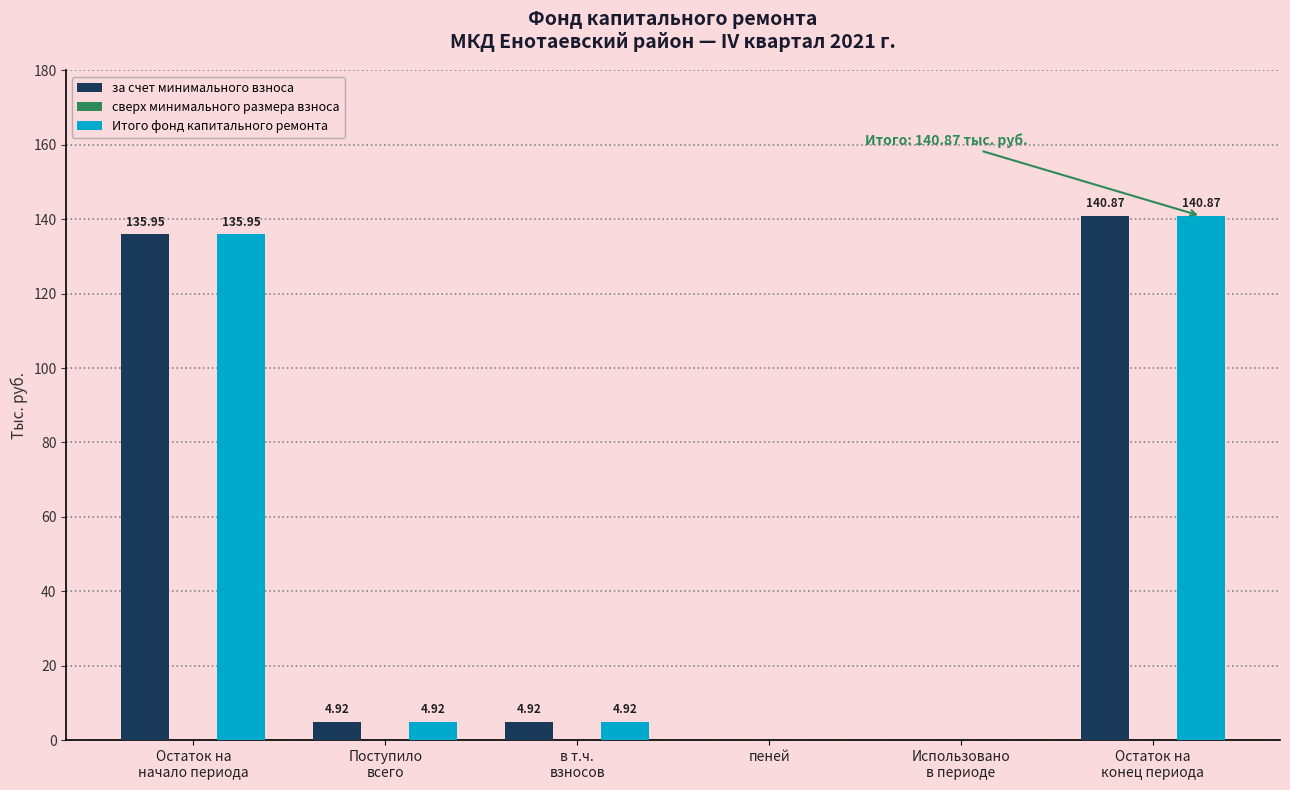

At which label does за счет минимального взноса reach its peak?

Остаток на
конец периода